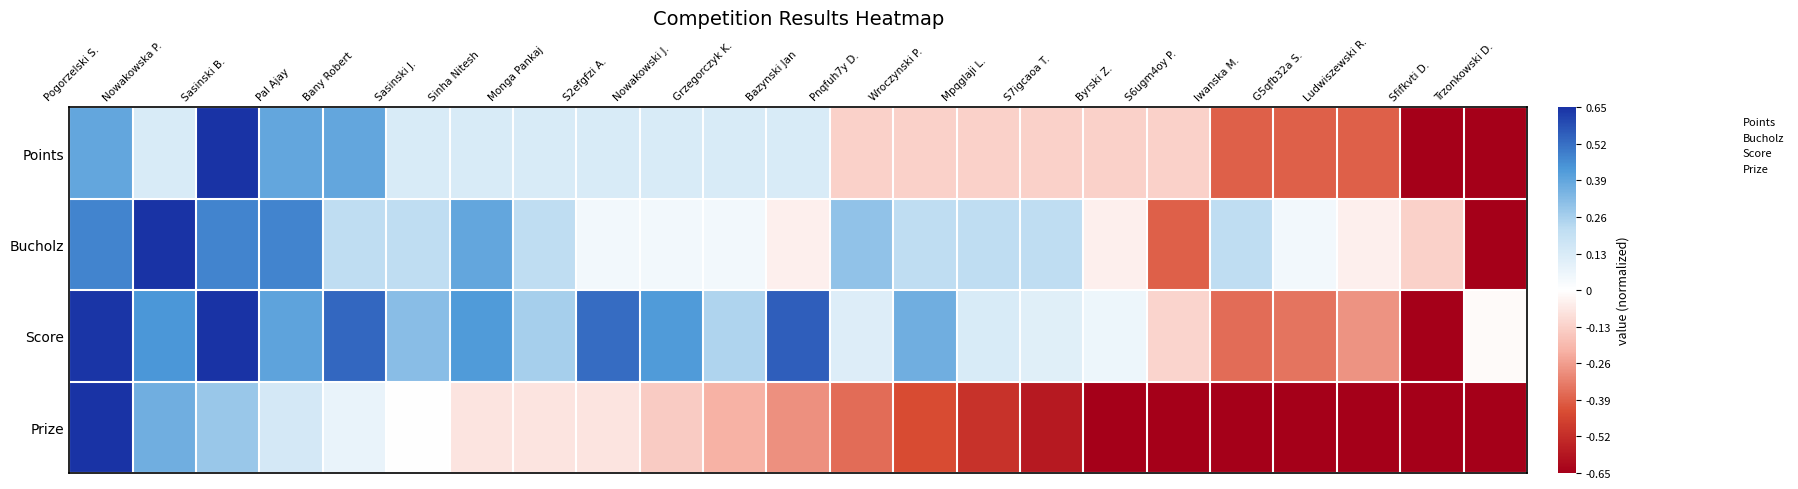

Reading left to right, transcribe all the data shown in this chart.

Points: Pogorzelski S.=0.6	Nowakowska P.=0.2	Sasinski B.=1.0	Pal Ajay=0.6	Bany Robert=0.6	Sasinski J.=0.2	Sinha Nitesh=0.2	Monga Pankaj=0.2	S2efgfzi A.=0.2	Nowakowski J.=0.2	Grzegorczyk K.=0.2	Bazynski Jan=0.2	Pnqfuh7y D.=-0.2	Wroczynski P.=-0.2	Mpqglaji L.=-0.2	S7igcaoa T.=-0.2	Byrski Z.=-0.2	S6ugm4oy P.=-0.2	Iwanska M.=-0.6	G5qfb32a S.=-0.6	Ludwiszewski R.=-0.6	Sfifkvti D.=-1.0	Trzonkowski D.=-1.0
Bucholz: Pogorzelski S.=0.7	Nowakowska P.=1.0	Sasinski B.=0.7	Pal Ajay=0.7	Bany Robert=0.3	Sasinski J.=0.3	Sinha Nitesh=0.6	Monga Pankaj=0.3	S2efgfzi A.=0.1	Nowakowski J.=0.1	Grzegorczyk K.=0.1	Bazynski Jan=-0.1	Pnqfuh7y D.=0.5	Wroczynski P.=0.3	Mpqglaji L.=0.3	S7igcaoa T.=0.3	Byrski Z.=-0.1	S6ugm4oy P.=-0.6	Iwanska M.=0.3	G5qfb32a S.=0.1	Ludwiszewski R.=-0.1	Sfifkvti D.=-0.2	Trzonkowski D.=-1.0
Score: Pogorzelski S.=1.0	Nowakowska P.=0.7	Sasinski B.=1.0	Pal Ajay=0.6	Bany Robert=0.8	Sasinski J.=0.5	Sinha Nitesh=0.7	Monga Pankaj=0.4	S2efgfzi A.=0.8	Nowakowski J.=0.7	Grzegorczyk K.=0.4	Bazynski Jan=0.9	Pnqfuh7y D.=0.2	Wroczynski P.=0.6	Mpqglaji L.=0.2	S7igcaoa T.=0.2	Byrski Z.=0.1	S6ugm4oy P.=-0.2	Iwanska M.=-0.6	G5qfb32a S.=-0.5	Ludwiszewski R.=-0.4	Sfifkvti D.=-1.0	Trzonkowski D.=-0.0
Prize: Pogorzelski S.=1.0	Nowakowska P.=0.6	Sasinski B.=0.4	Pal Ajay=0.2	Bany Robert=0.1	Sasinski J.=0.0	Sinha Nitesh=-0.1	Monga Pankaj=-0.1	S2efgfzi A.=-0.1	Nowakowski J.=-0.2	Grzegorczyk K.=-0.3	Bazynski Jan=-0.4	Pnqfuh7y D.=-0.6	Wroczynski P.=-0.7	Mpqglaji L.=-0.8	S7igcaoa T.=-0.9	Byrski Z.=-1.0	S6ugm4oy P.=-1.0	Iwanska M.=-1.0	G5qfb32a S.=-1.0	Ludwiszewski R.=-1.0	Sfifkvti D.=-1.0	Trzonkowski D.=-1.0